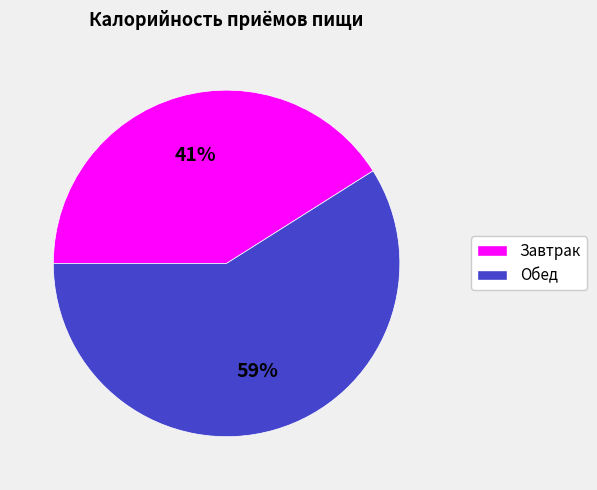

To the nearest percent, what portion does Обед represent?

59%